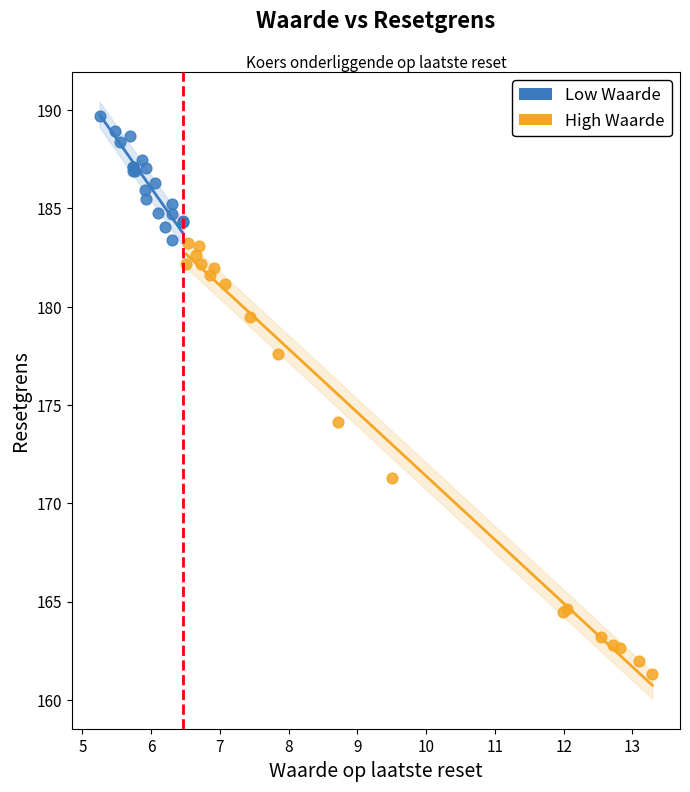

Which series contains the highest Y value?

Low Waarde